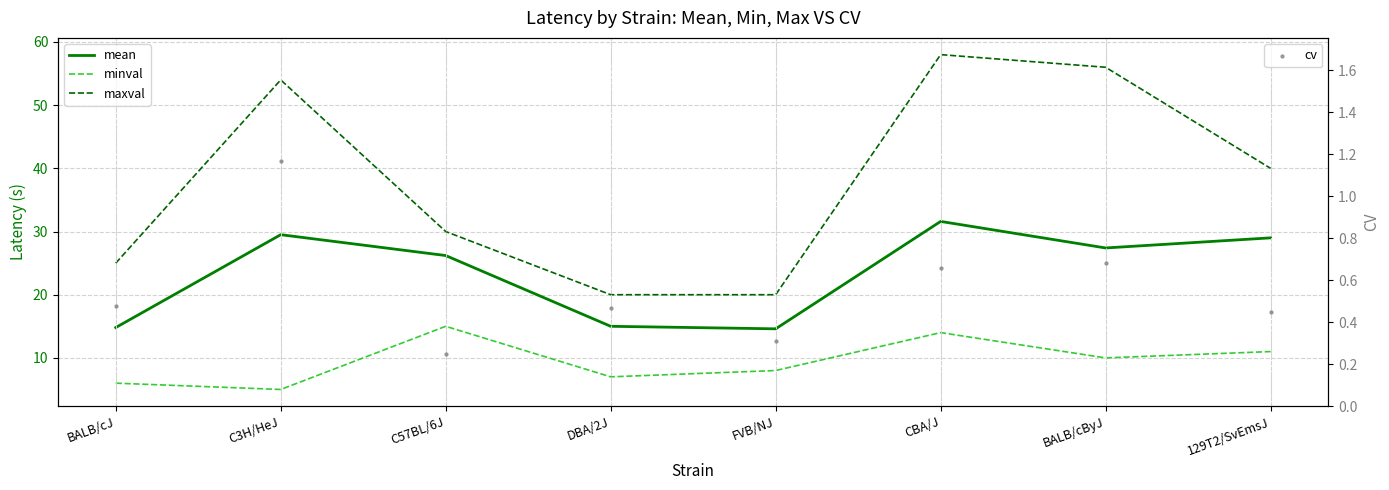

At which category is the sum across all series the highest?

CBA/J